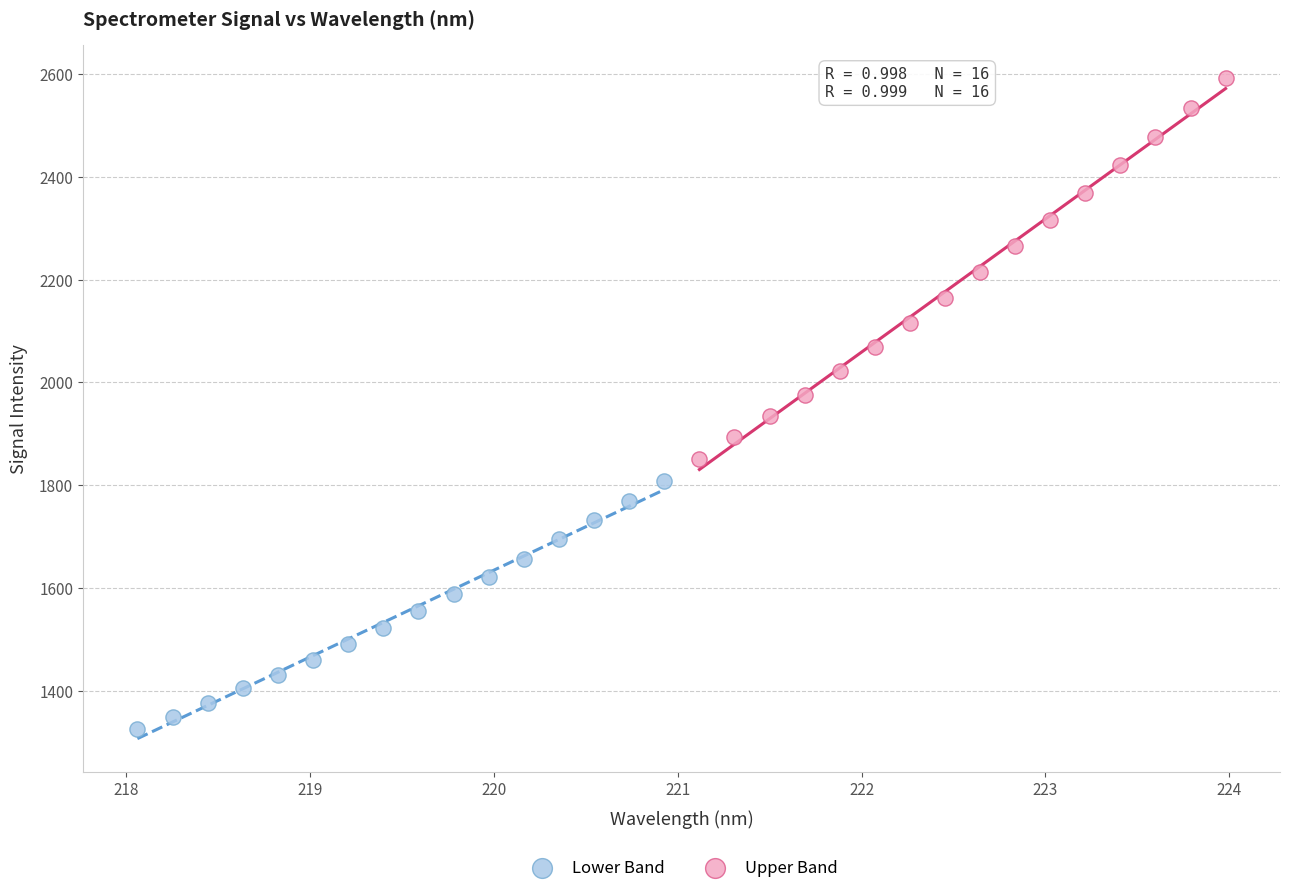

Which series reaches the maximum Y coordinate?

Upper Band